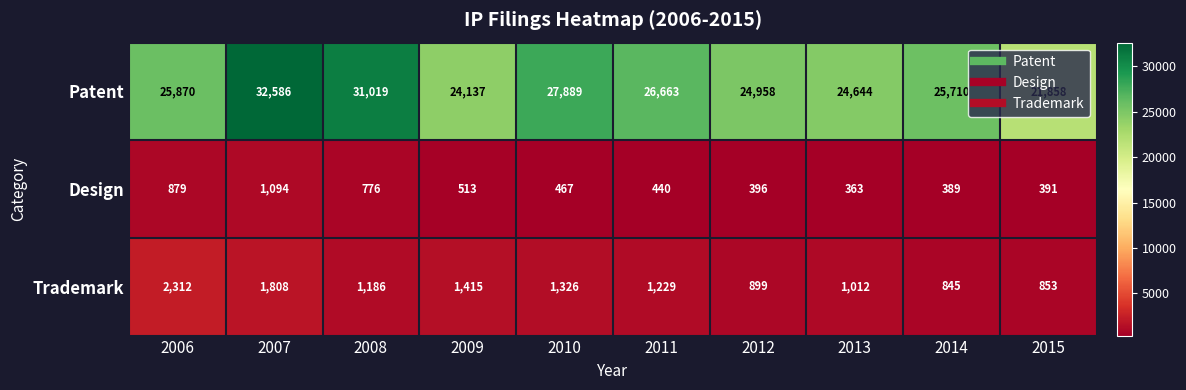

How many data points in Patent are less than 25870?

5